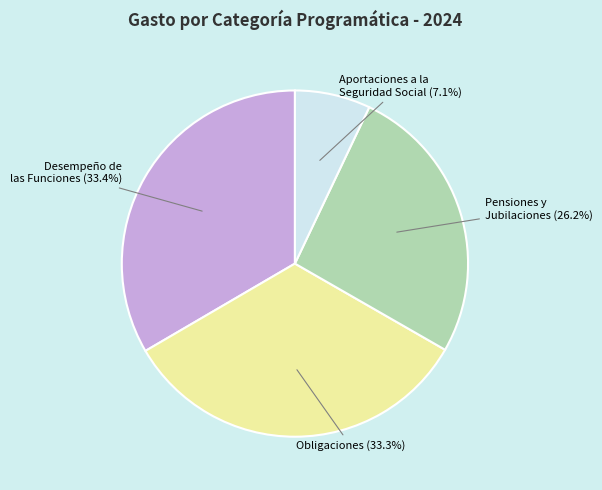

The Desempeño de las Funciones slice represents 41% of the pie. True or false?

False